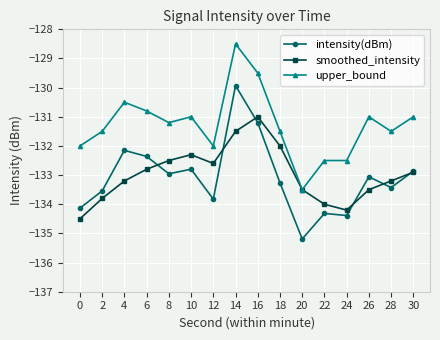

What is the spread (max minus min) of values at 16?

1.7